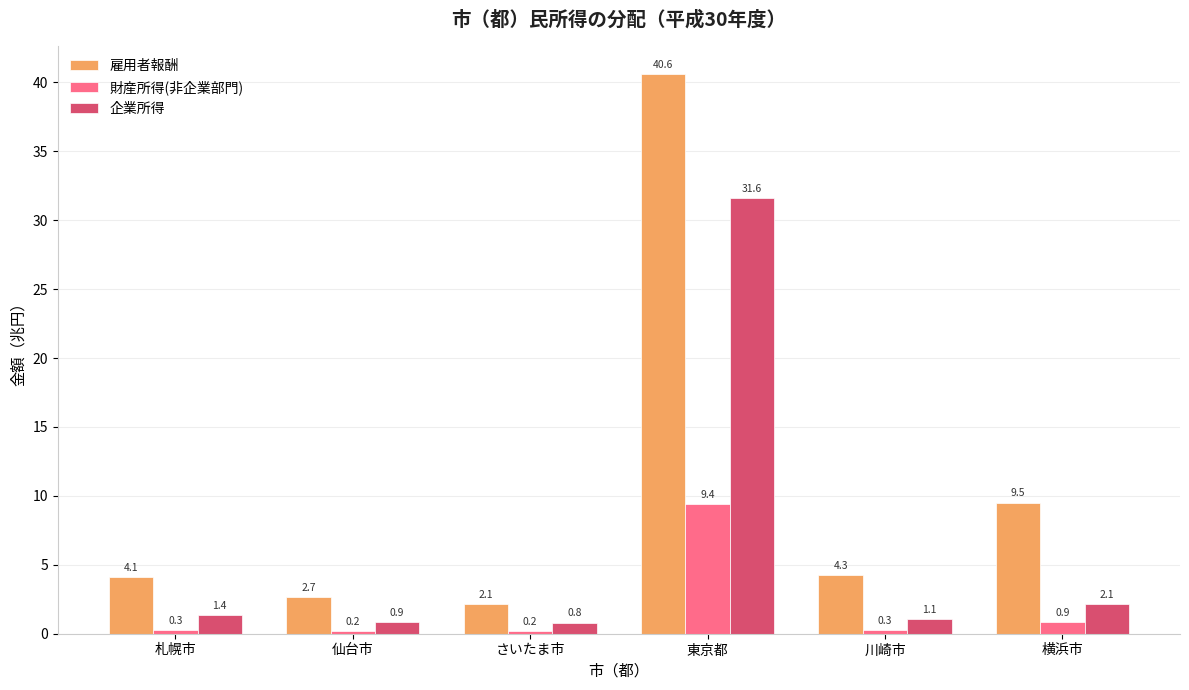

List the series in order of their overall mean, highest first.

雇用者報酬, 企業所得, 財産所得(非企業部門)